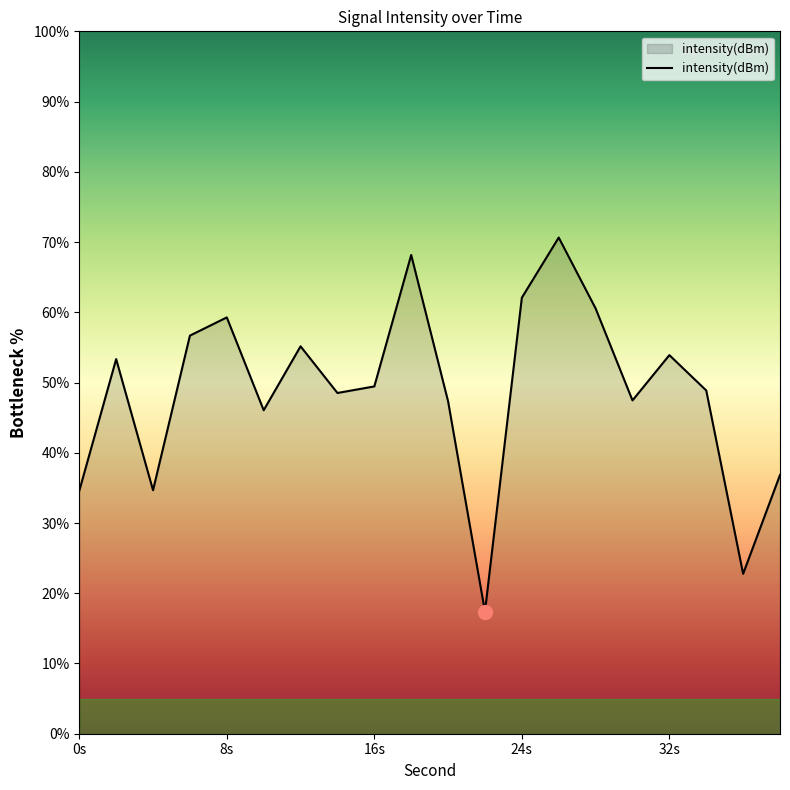

What is the difference between the maximum and minimum values?

53.3